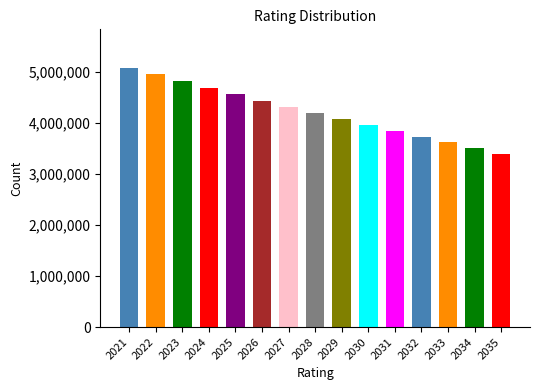

Rank the categories by value from highest to lowest.

2021, 2022, 2023, 2024, 2025, 2026, 2027, 2028, 2029, 2030, 2031, 2032, 2033, 2034, 2035